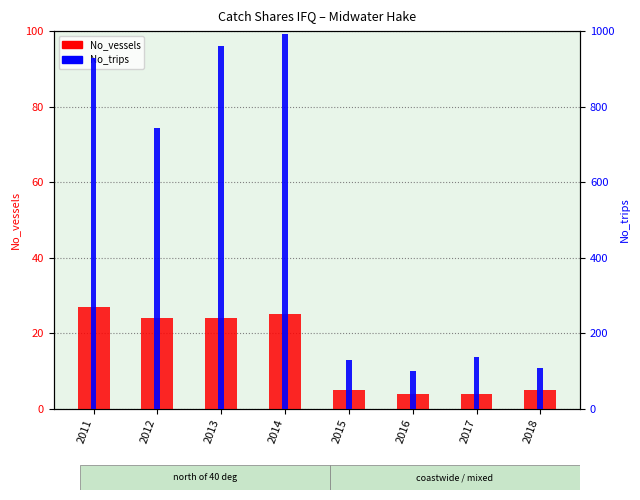

At which label is No_trips closest to 546?

2012